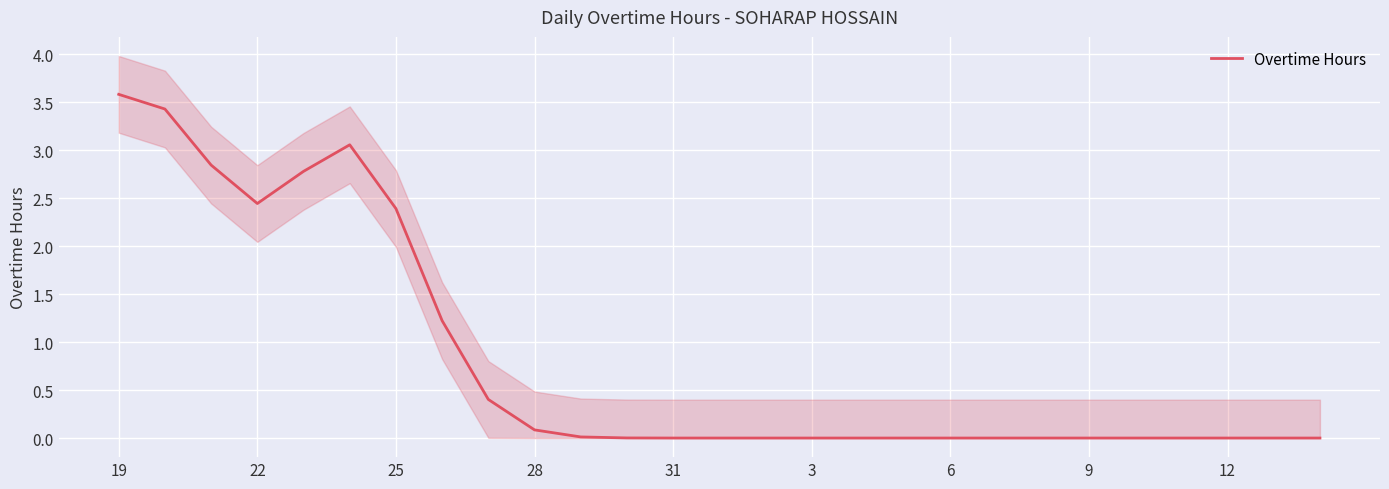

The Overtime Hours series shows 2.1 at 9. True or false?

False